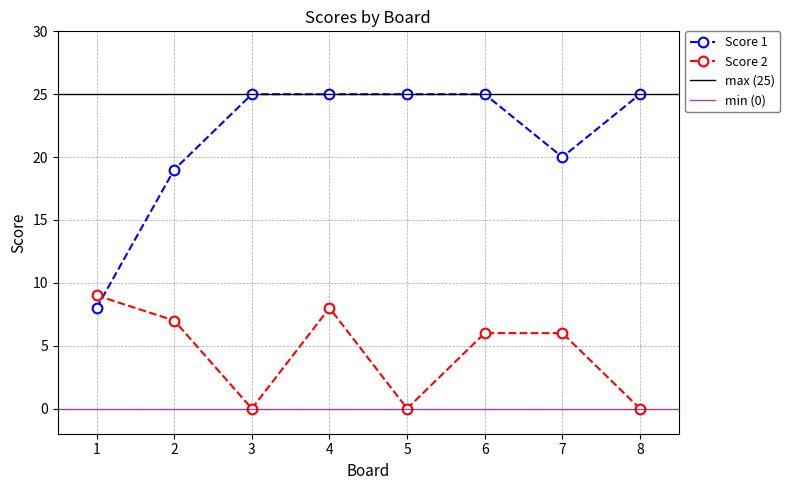

How many data points in Score 1 are less than 25?

3